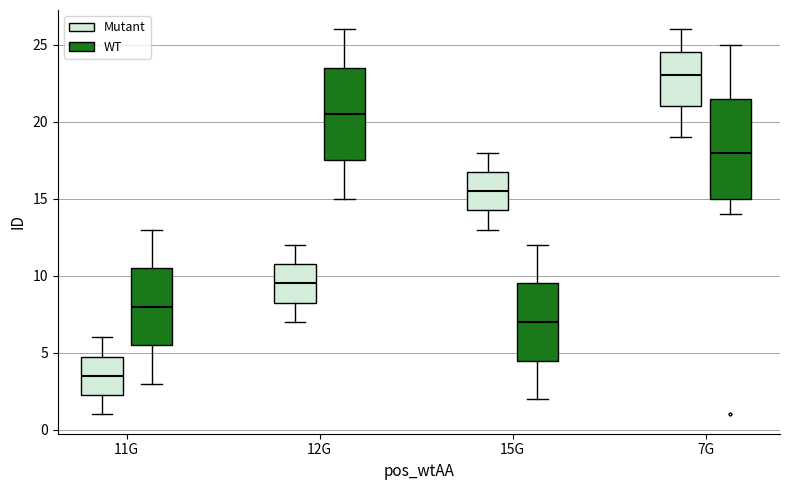

Which box has the lowest median line?

11G (Mutant)